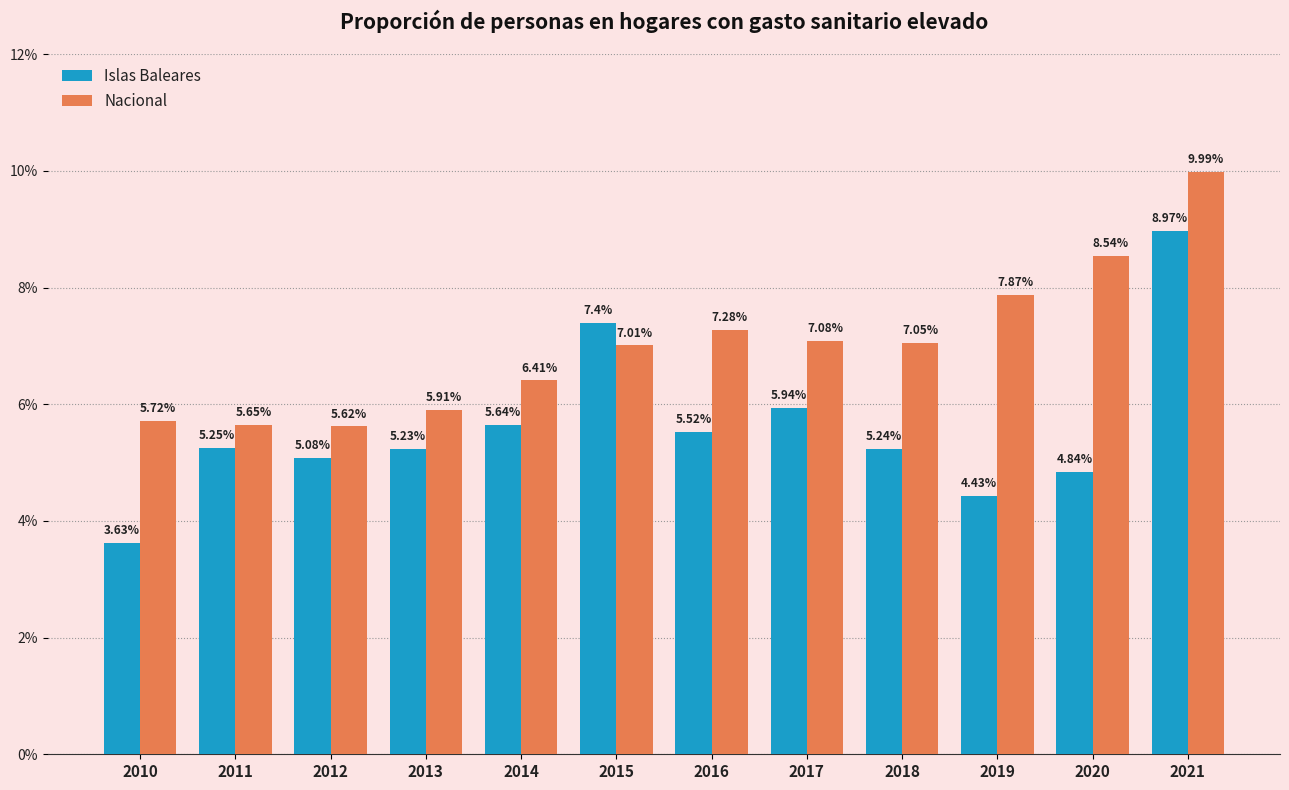

Rank the series by their maximum value, from lowest to highest.

Islas Baleares, Nacional